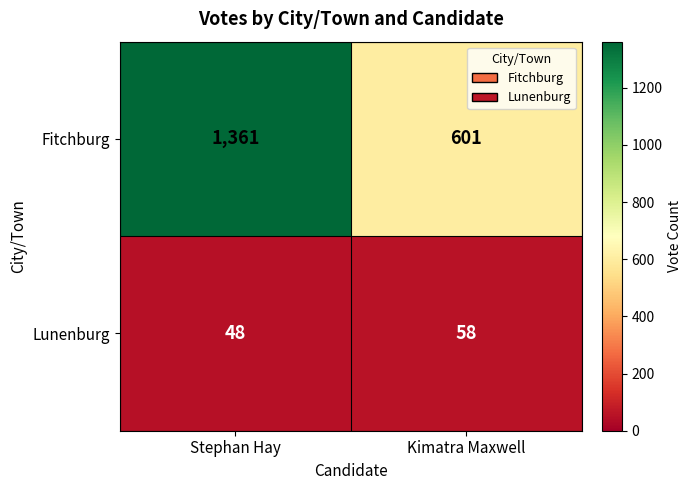

Is it true that Lunenburg equals 18 at Kimatra Maxwell?

False